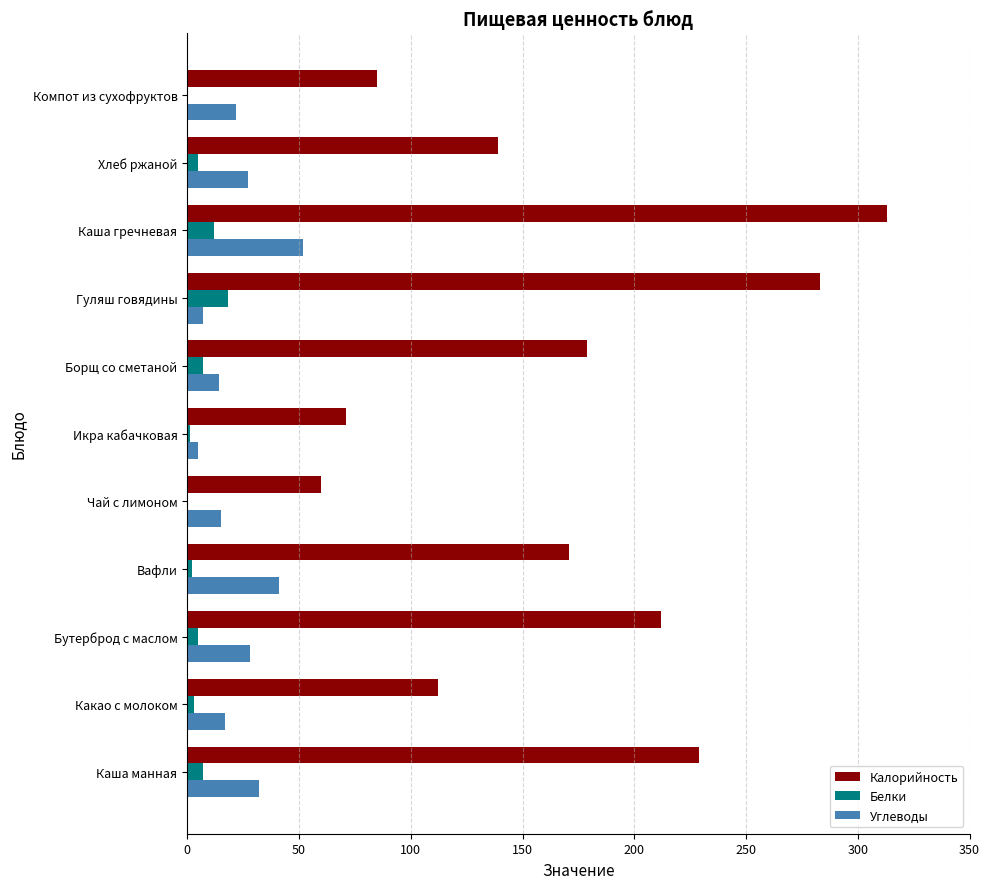

At which label is Калорийность closest to 186?

Борщ со сметаной